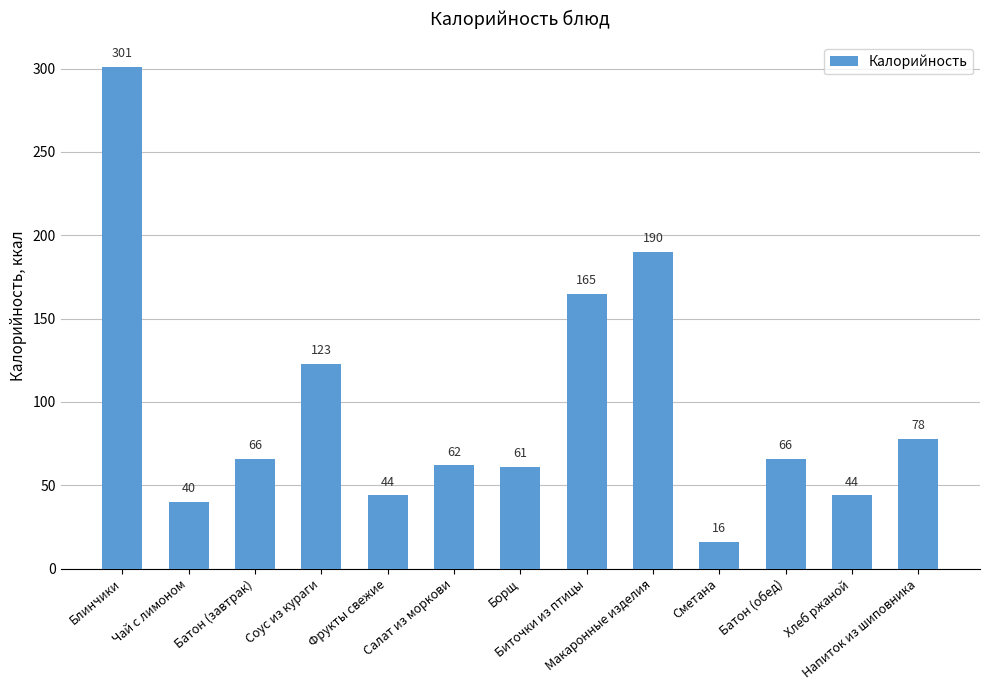

Reading right to left, what are all the values shown in this chart?

Напиток из шиповника=78	Хлеб ржаной=44	Батон (обед)=66	Сметана=16	Макаронные изделия=190	Биточки из птицы=165	Борщ=61	Салат из моркови=62	Фрукты свежие=44	Соус из кураги=123	Батон (завтрак)=66	Чай с лимоном=40	Блинчики=301